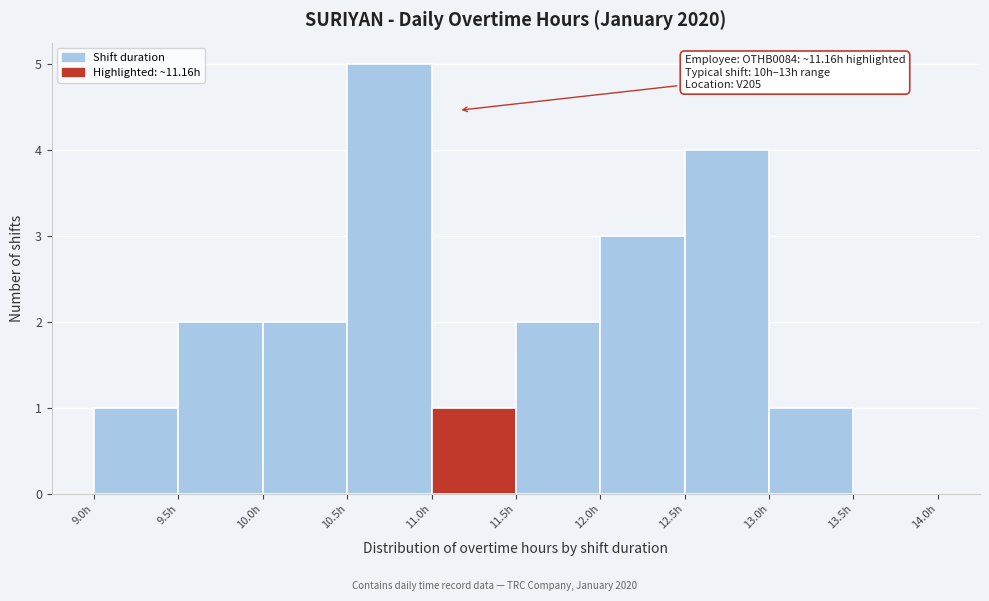

Over which range of the x-axis is the bar tallest?

10.5 to 11.0